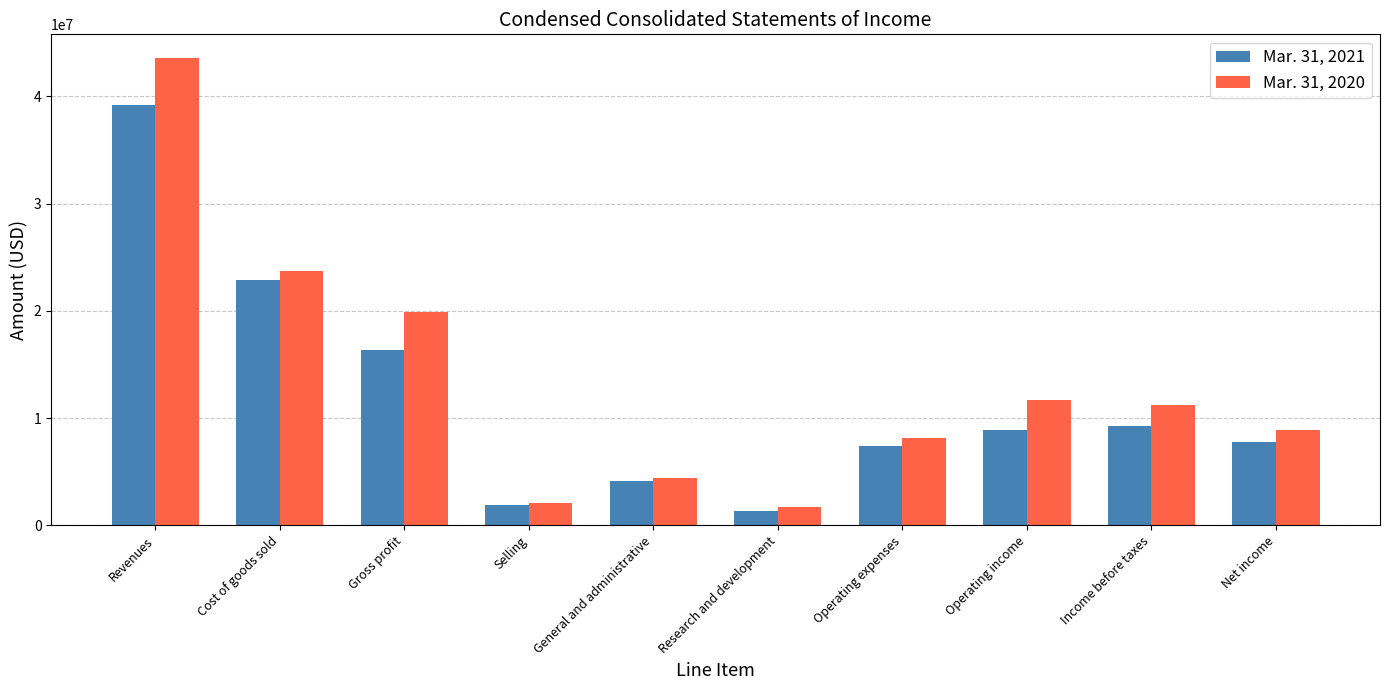

List the labels in order of Mar. 31, 2020 value, largest first.

Revenues, Cost of goods sold, Gross profit, Operating income, Income before taxes, Net income, Operating expenses, General and administrative, Selling, Research and development